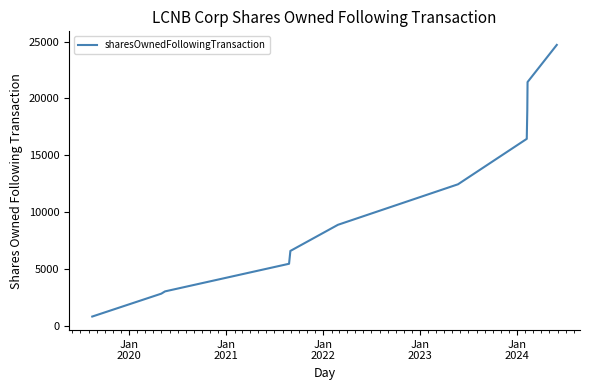

Does the chart have visible grid lines?

No